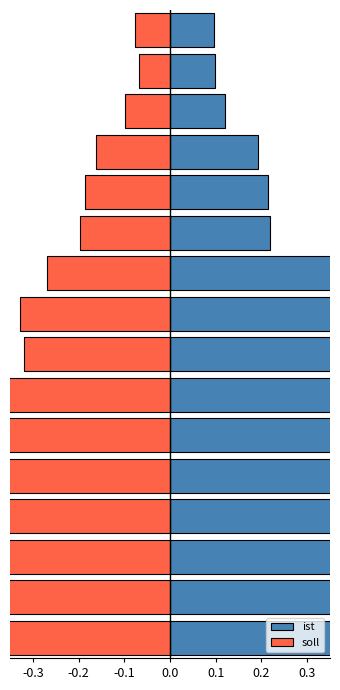

Which series has the largest total across all categories?

ist